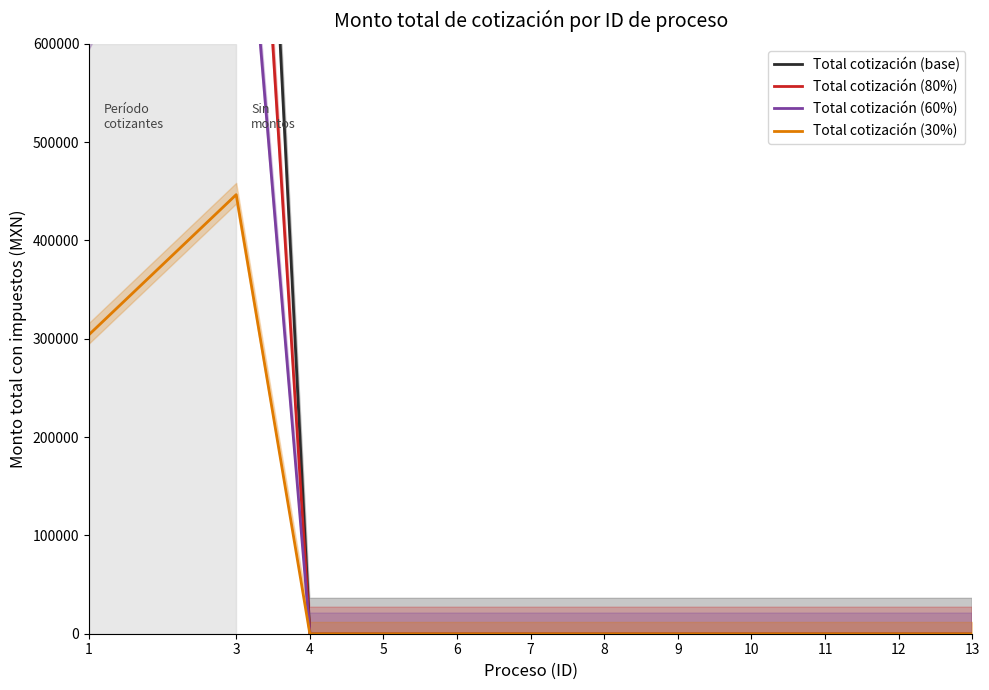

Is it true that Total cotización (30%) equals 0.0 at 9?

True